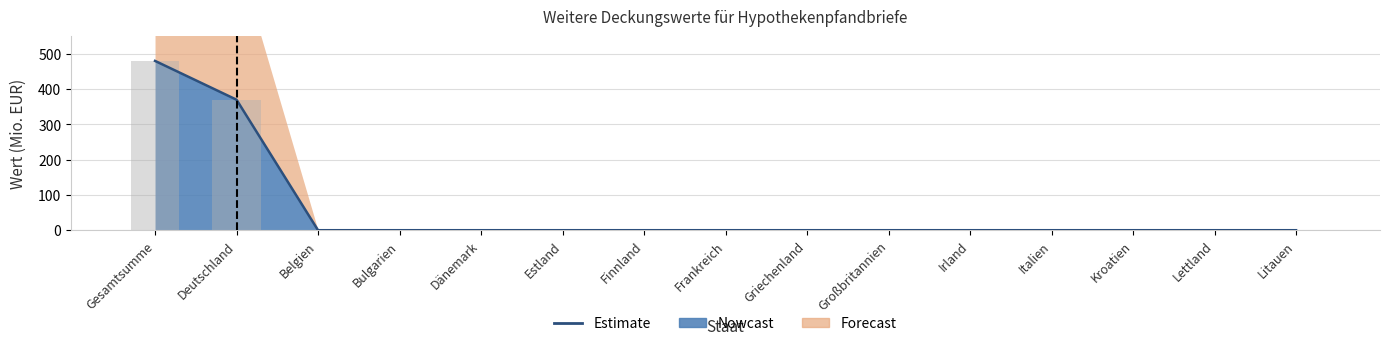

Is the value of Summe at Griechenland greater than the value of Forderungen Nr2 Insgesamt at Estland?

No